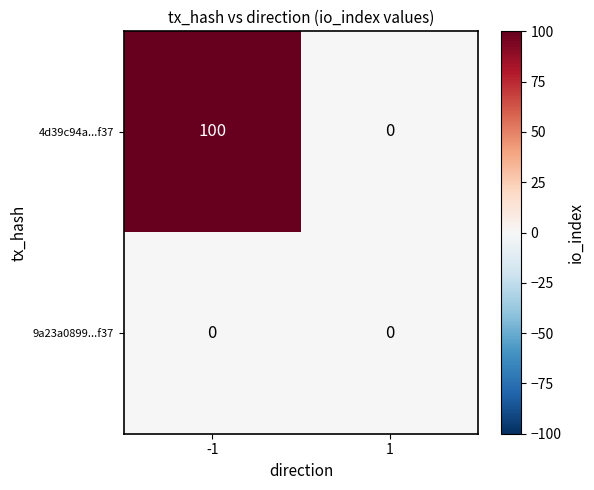

Count the number of data series in this chart.

2